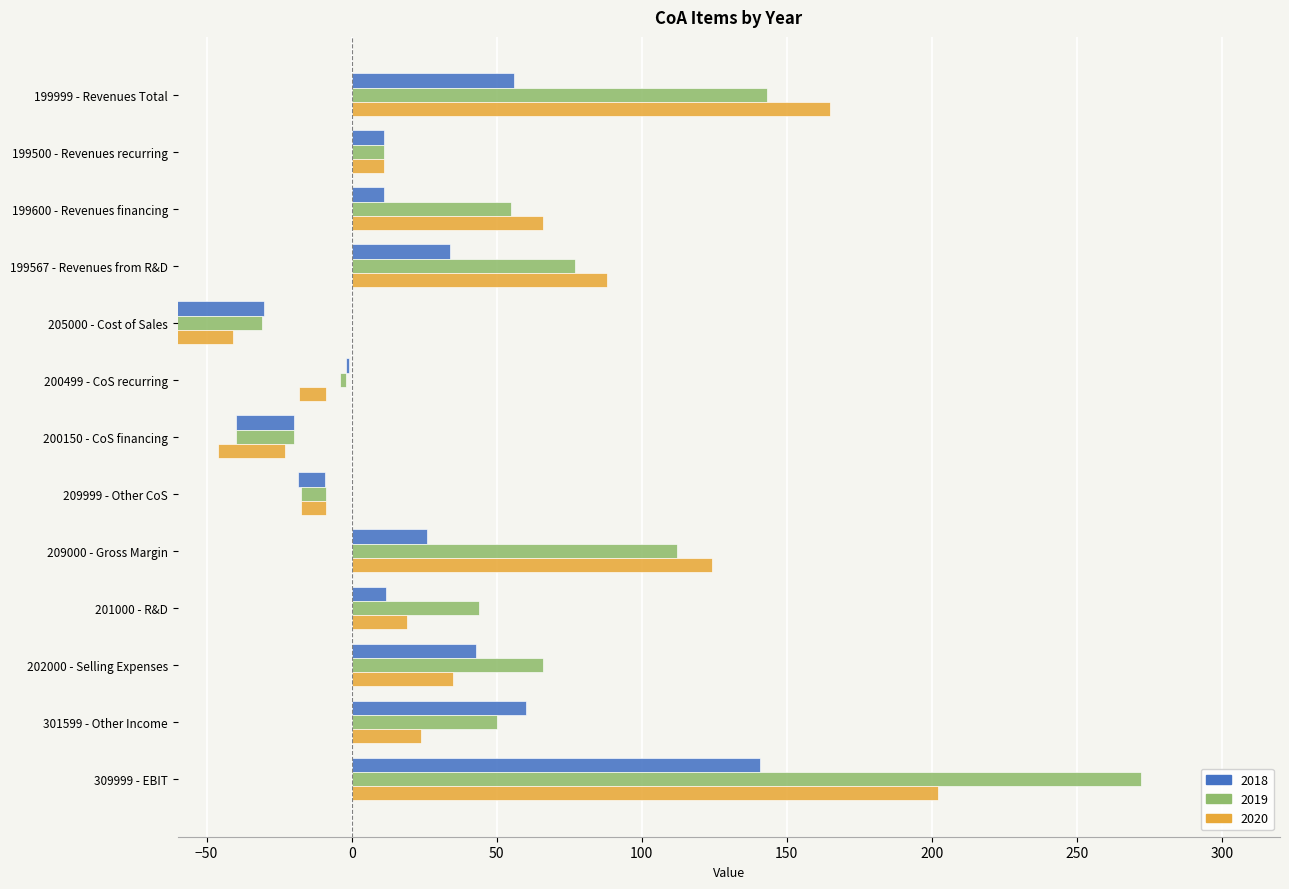

The value of 2020 at 200150 - CoS financing is -23.0. True or false?

True